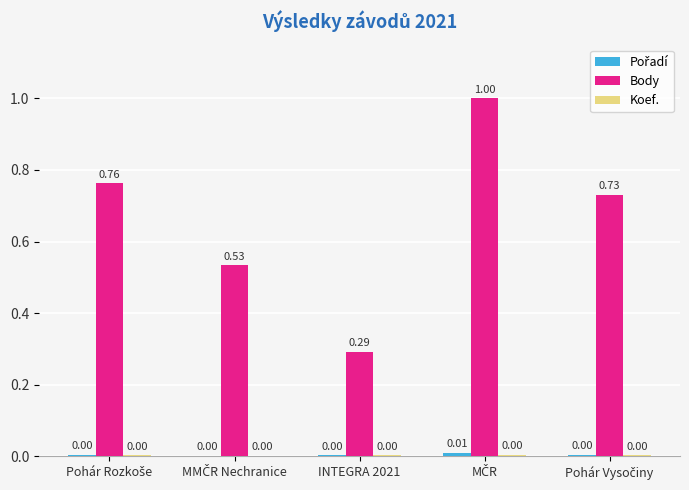

Rank the series at INTEGRA 2021 from highest to lowest value.

Body, Pořadí, Koef.